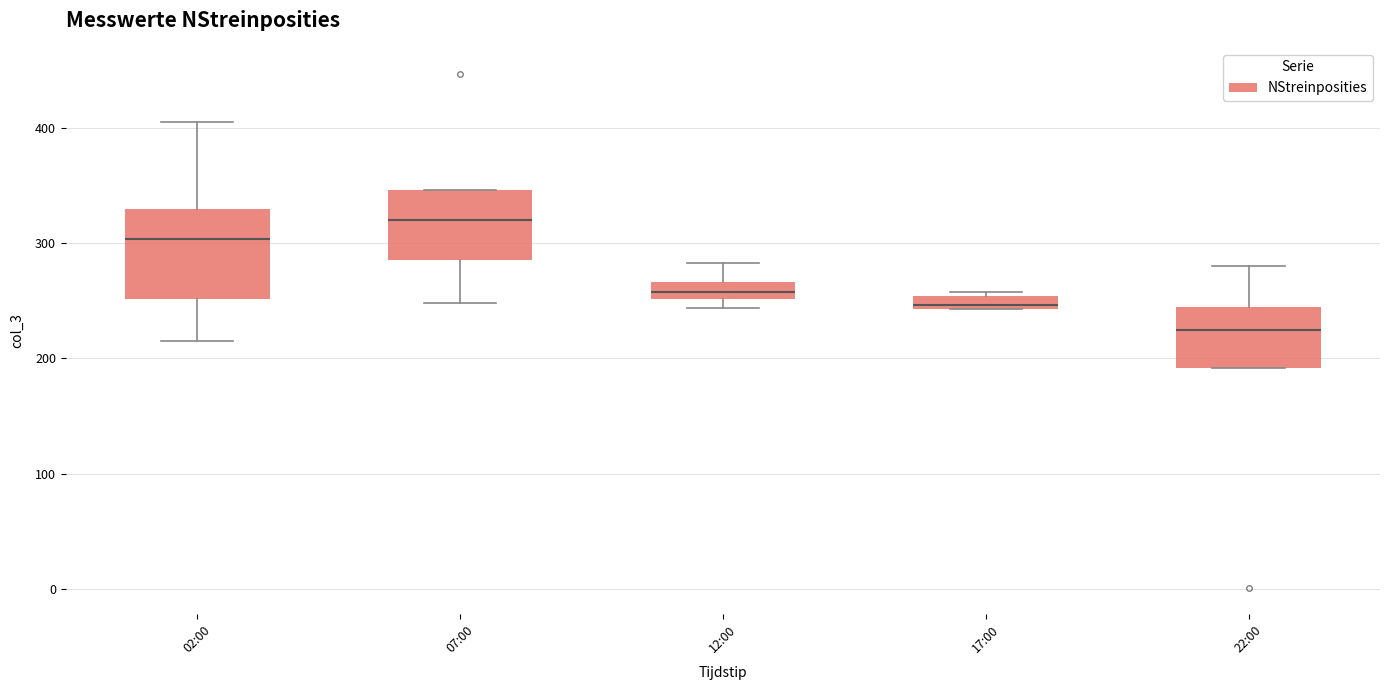

Which box is the tallest, from its lower edge to its upper edge?

02:00